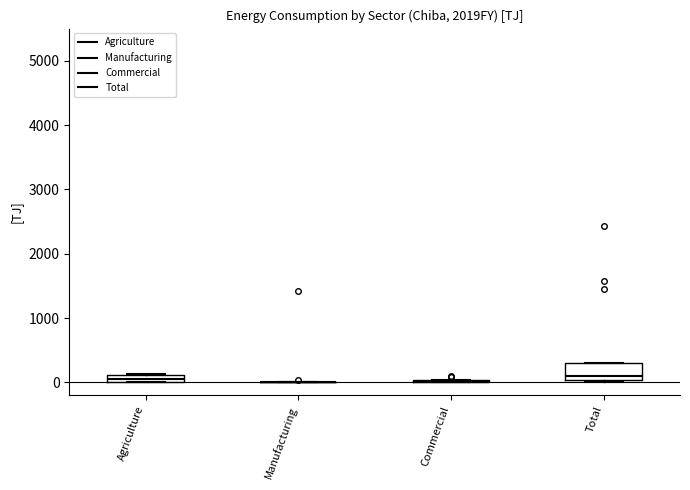

Which box is the tallest, from its lower edge to its upper edge?

Total